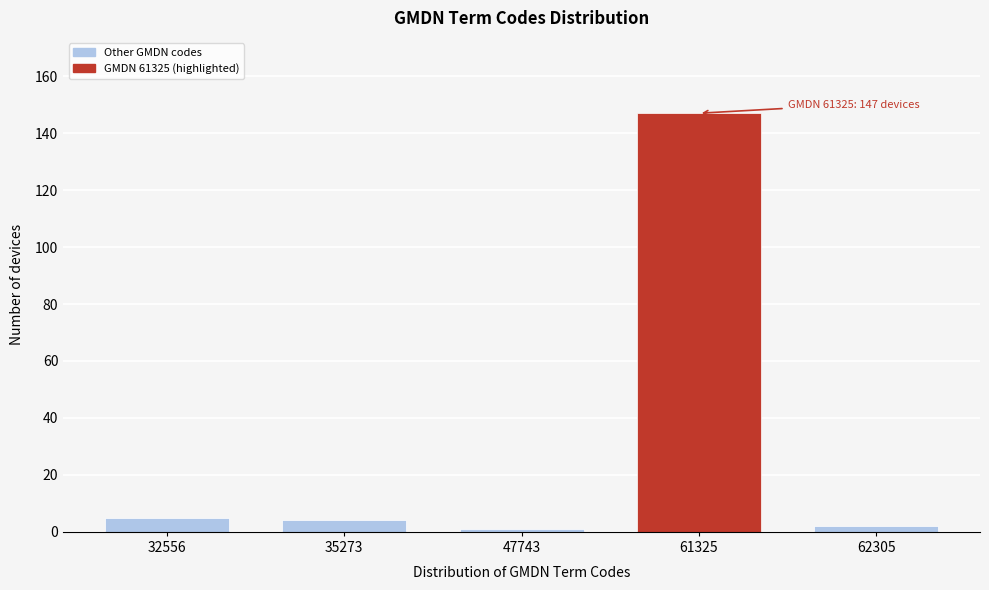

Reading left to right, list all the values displayed in this chart.

5	4	1	147	2